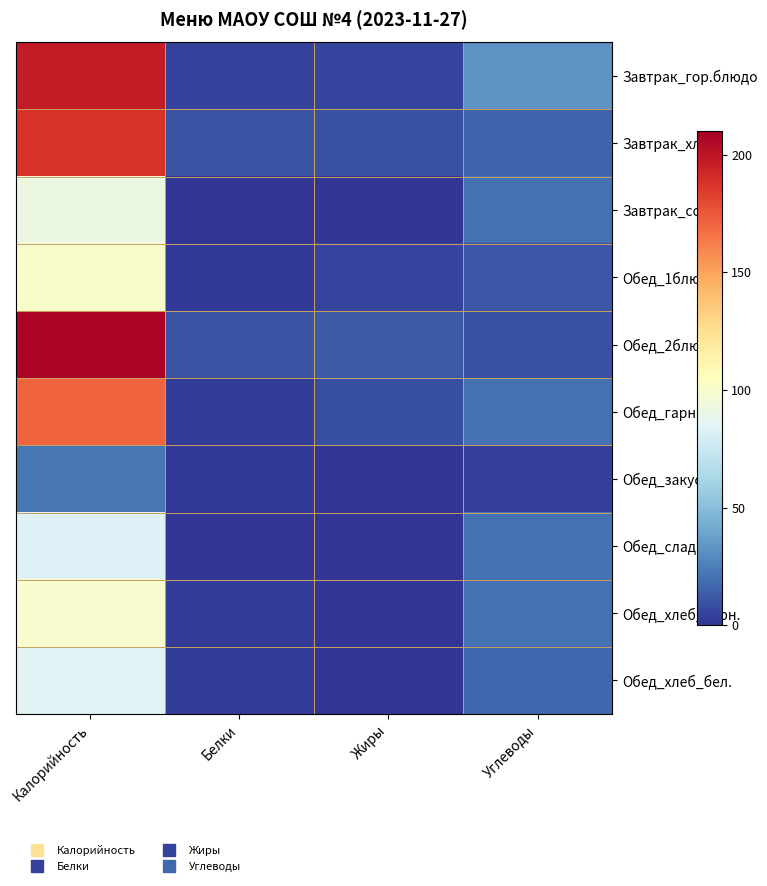

What is the smallest value displayed?

0.1